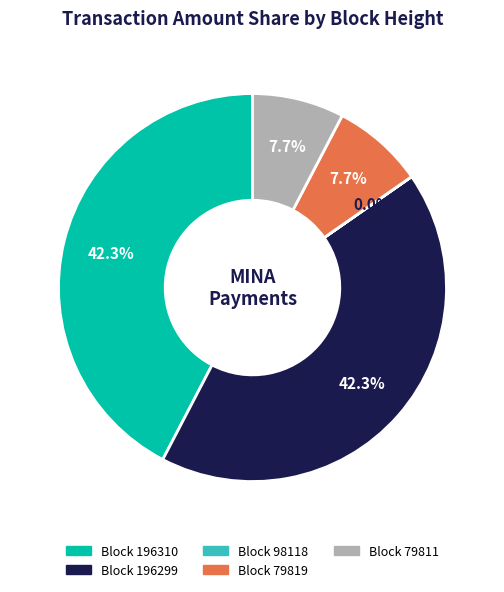

Is there any slice that represents more than half of the pie?

No